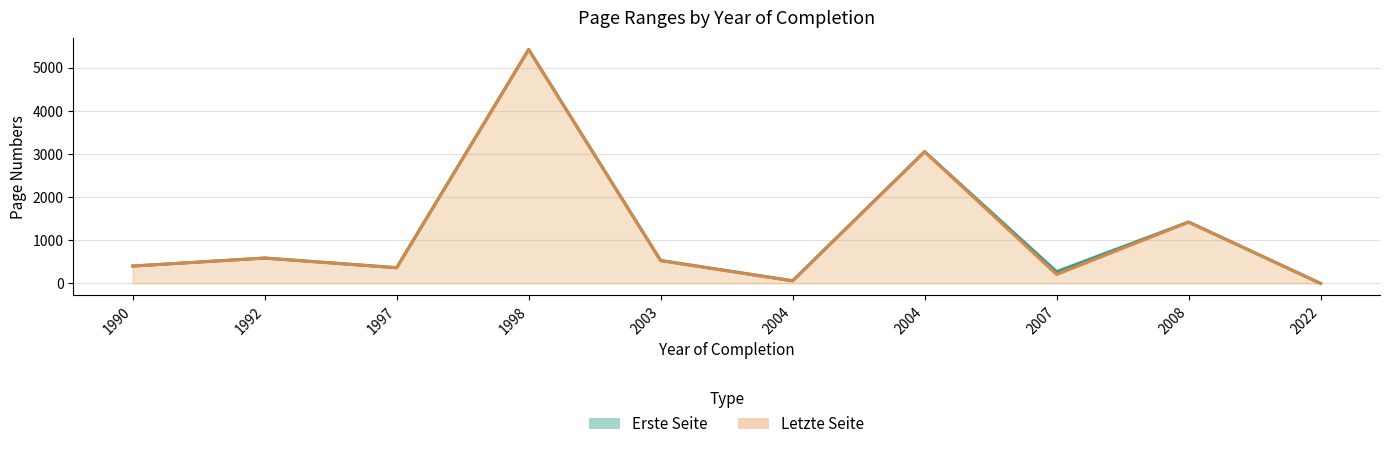

Does the chart have visible grid lines?

Yes